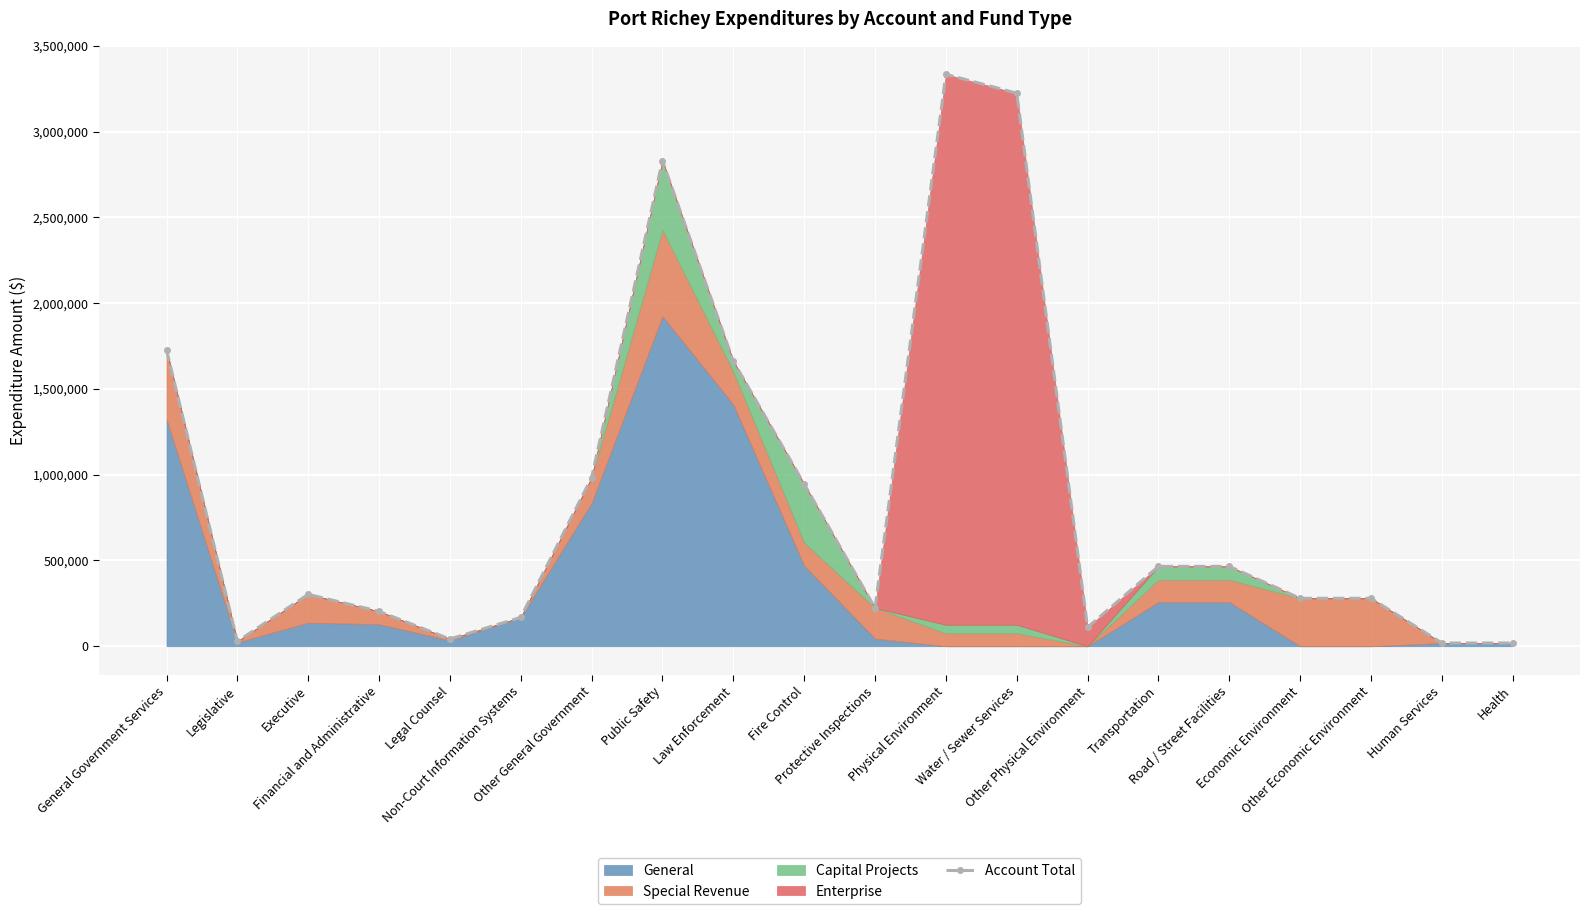

Approximately how many times larger is the value at Economic Environment compared to Other Economic Environment?

1.0